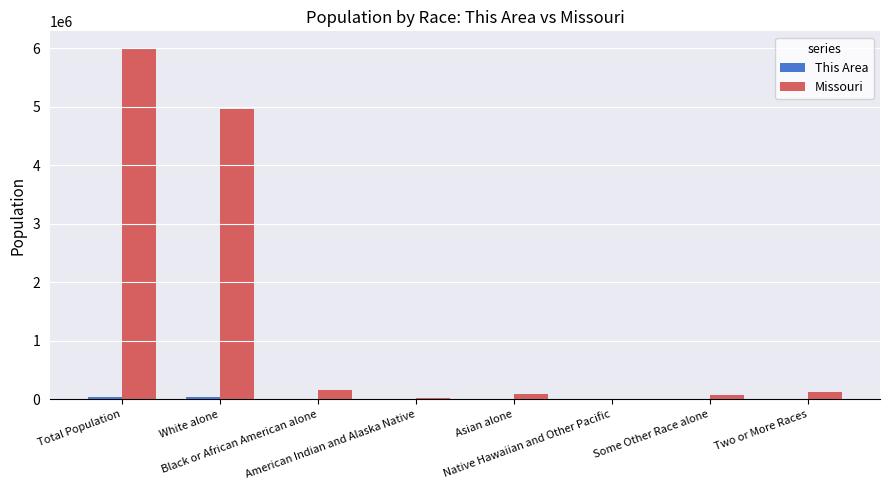

Are the bars horizontal?

No